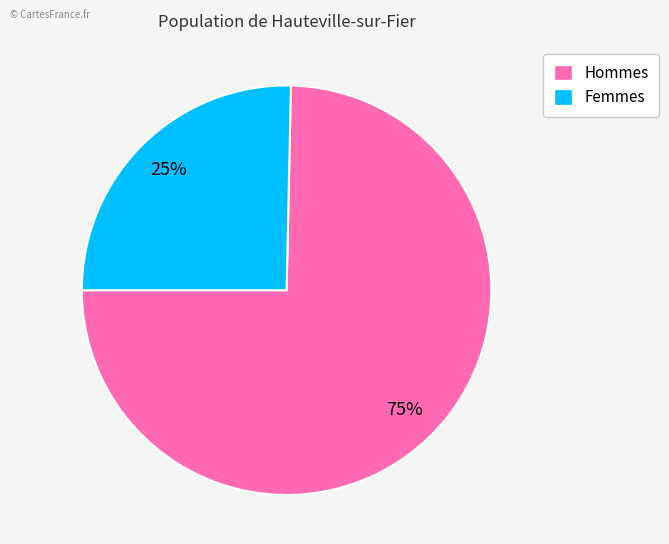

What percentage is the Hommes slice, to the nearest percent?

75%